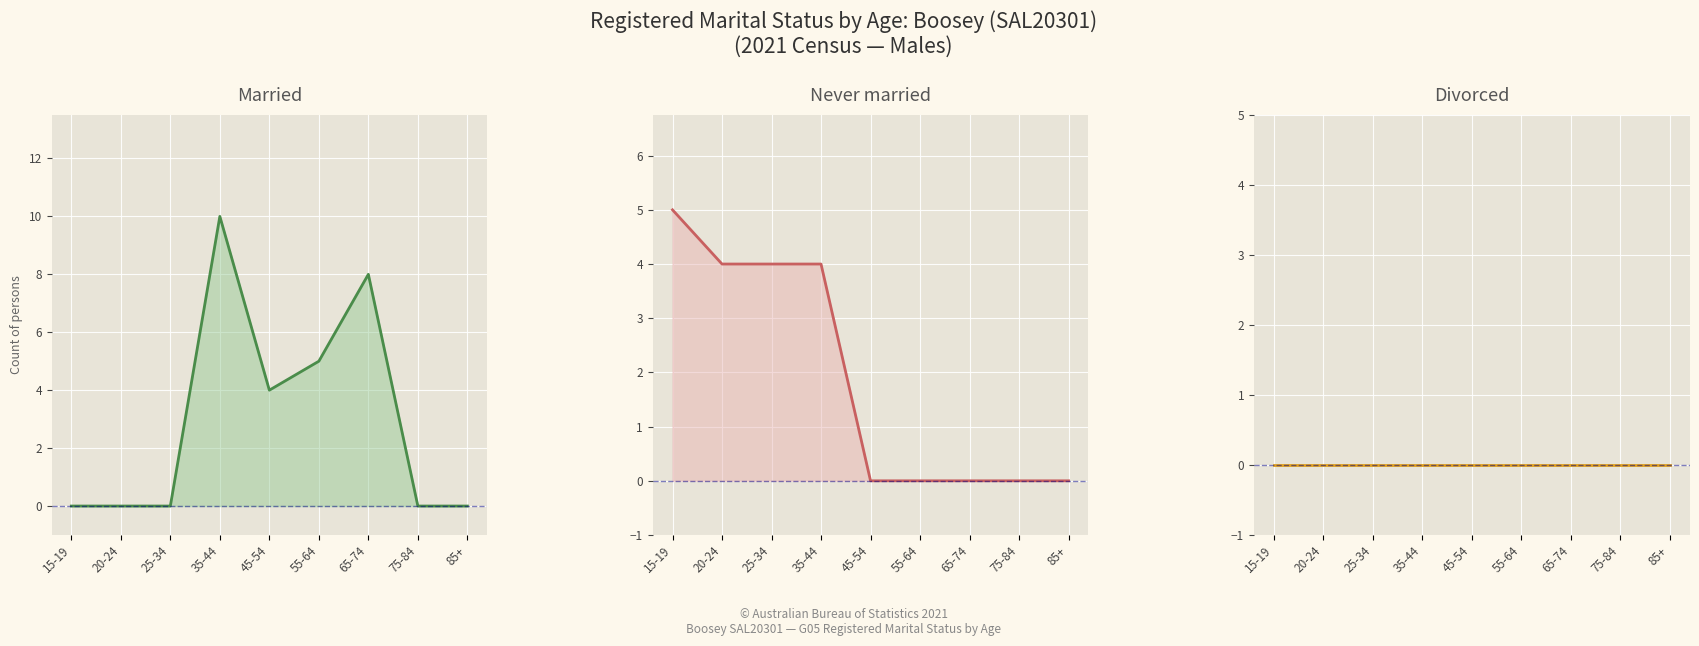

Which series has the largest range (max minus min)?

Married